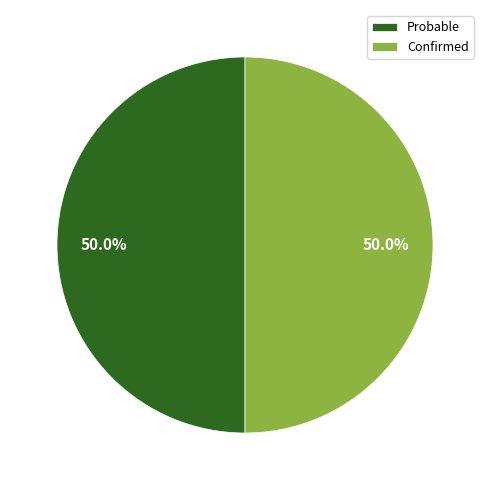

Approximately how many times larger is the value at Probable compared to Confirmed?

1.0